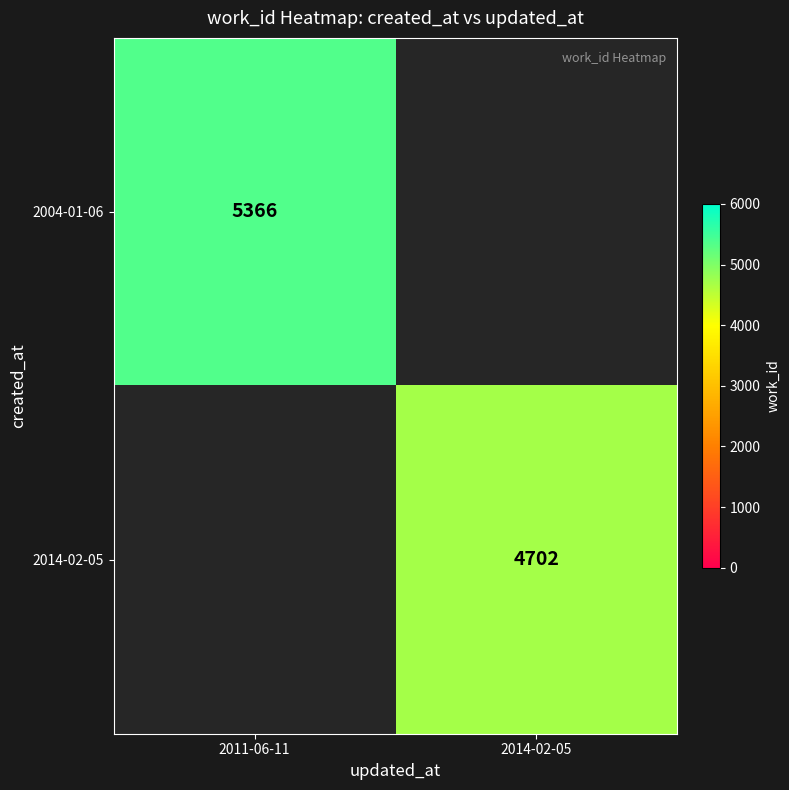

The value of 2004-01-06 at 2011-06-11 is 1206. True or false?

False